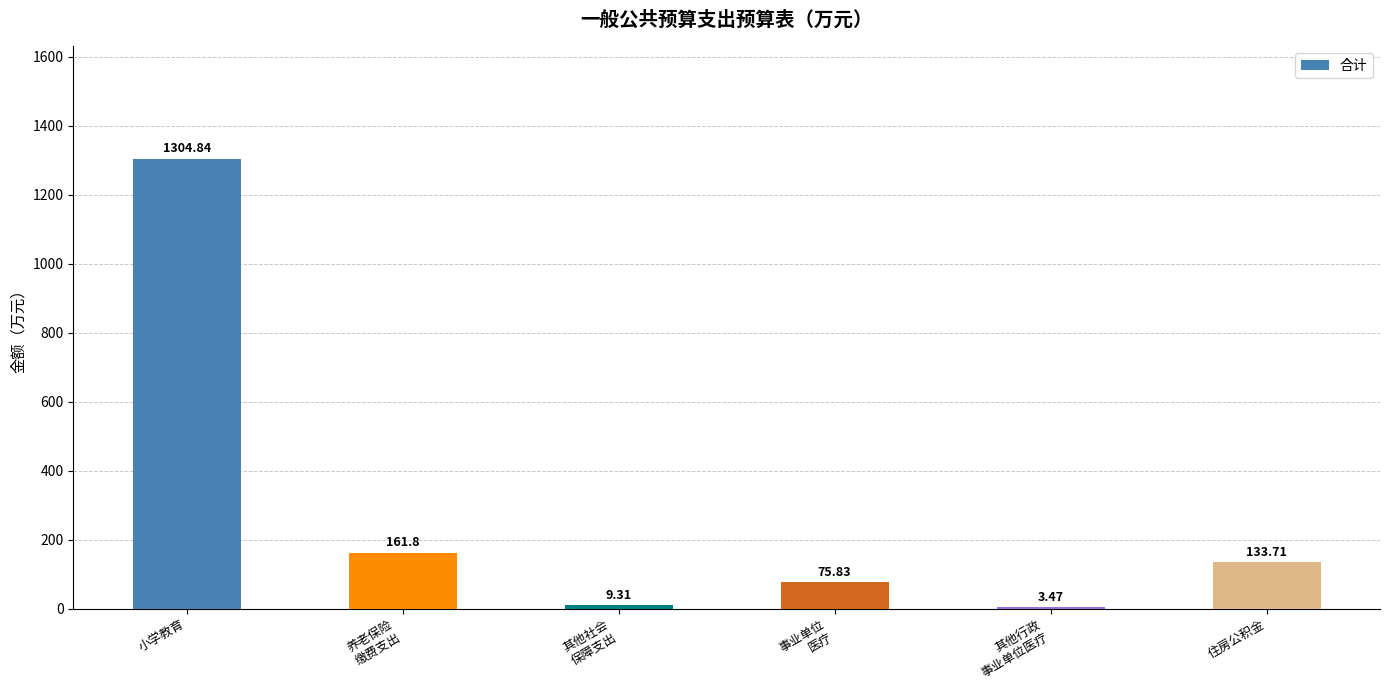

At which category does the chart reach its peak across all series?

小学教育